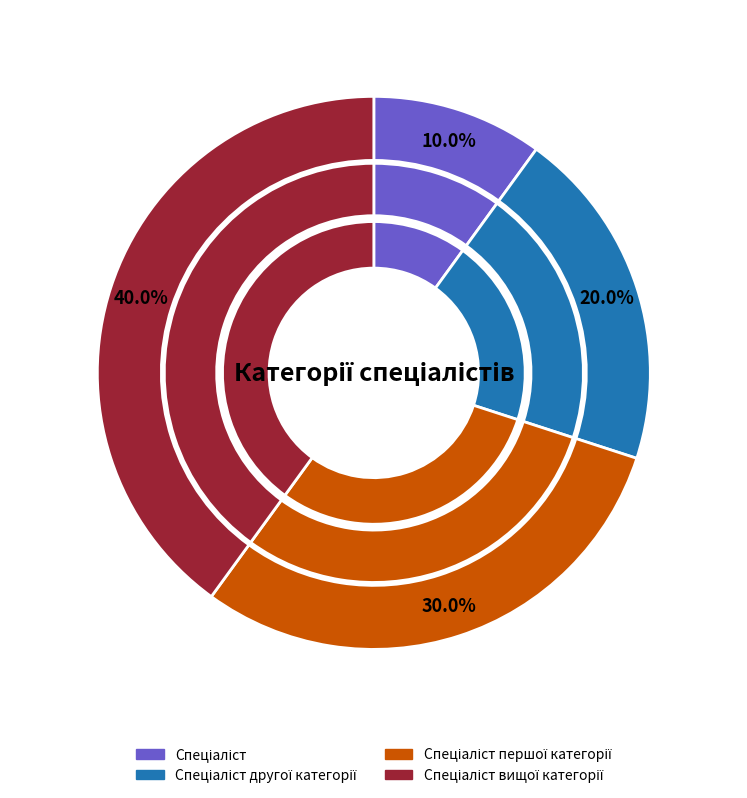

Is there a majority slice in this chart?

No